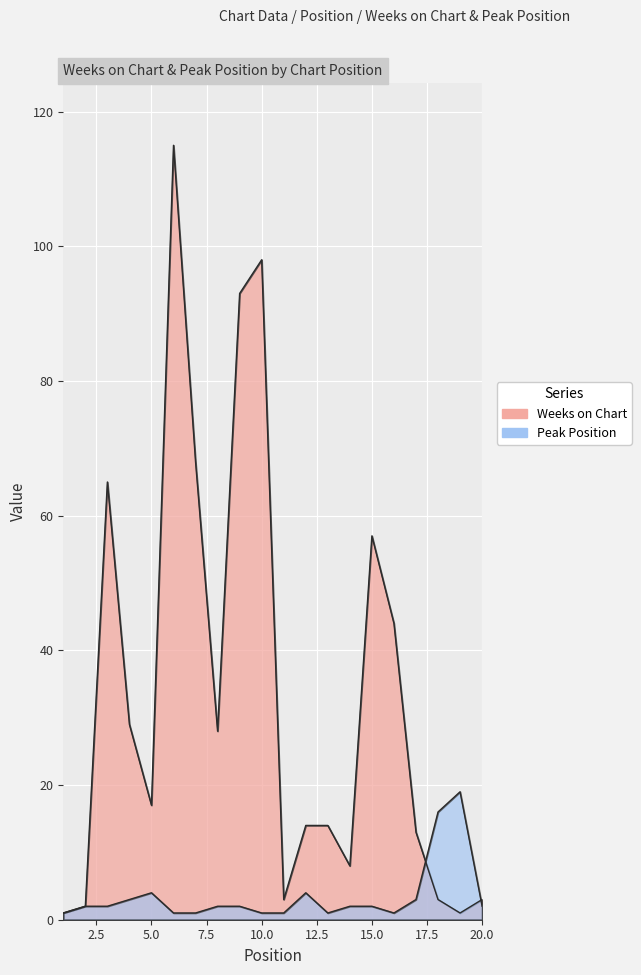

What is the maximum value shown in the chart?

115